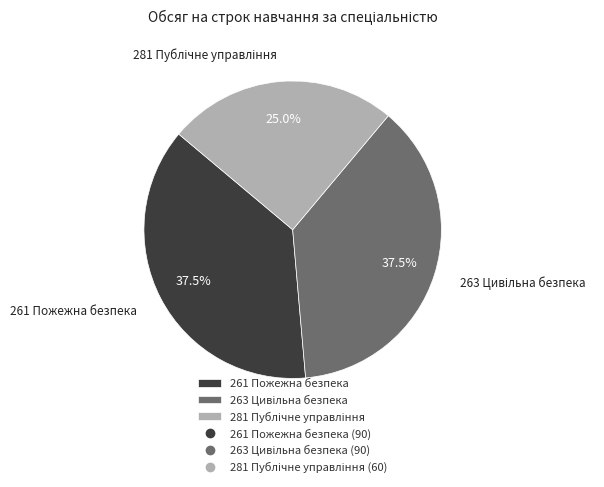

Is there a majority slice in this chart?

No